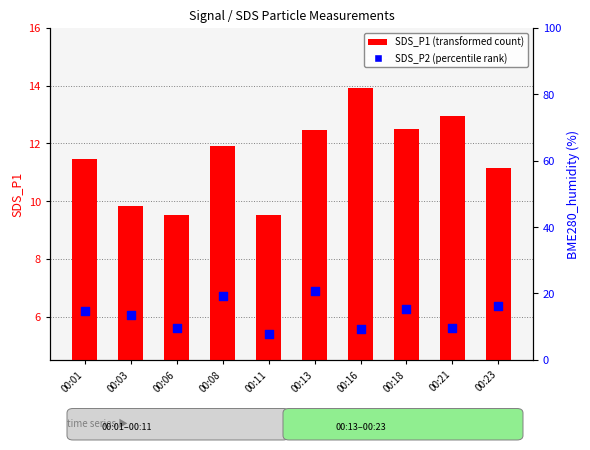

At which category is the sum across all series the highest?

00:16